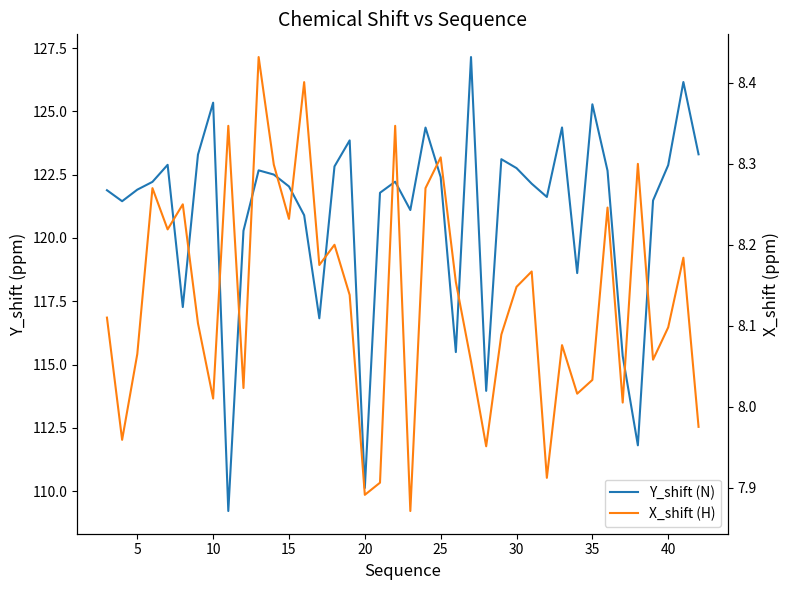

Which series has the largest total across all categories?

Y_shift (N)